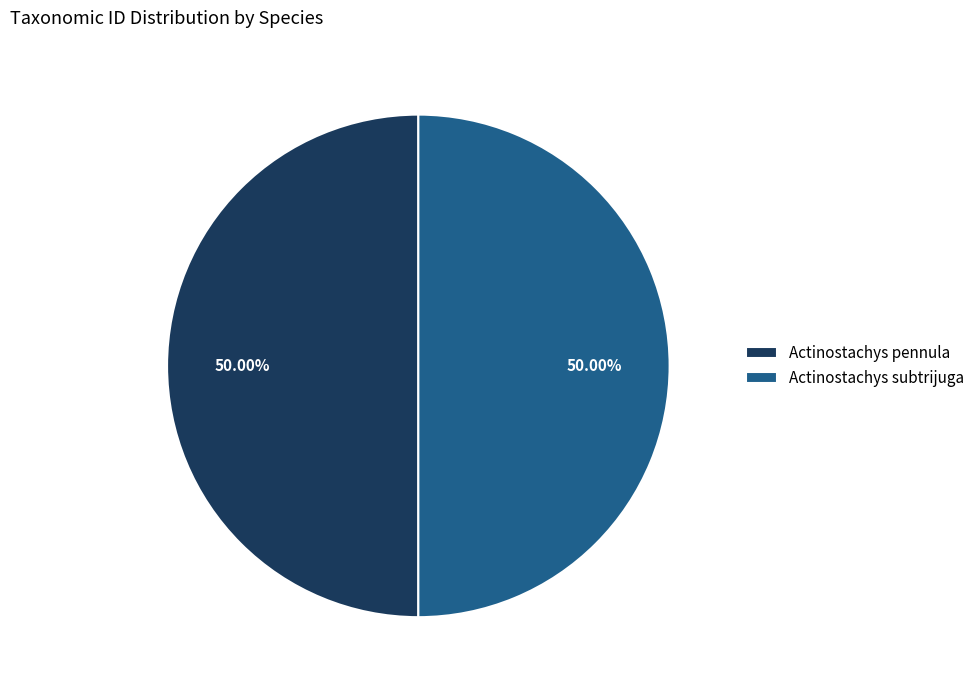

True or false: Actinostachys pennula accounts for 50% of the total.

True